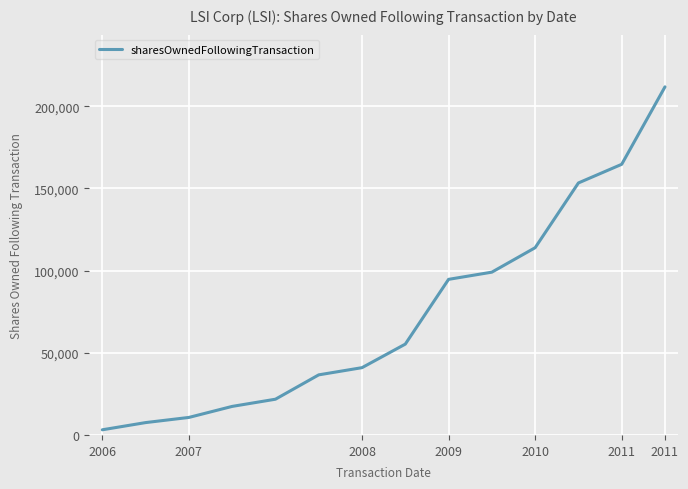

What is the maximum value shown in the chart?

211782